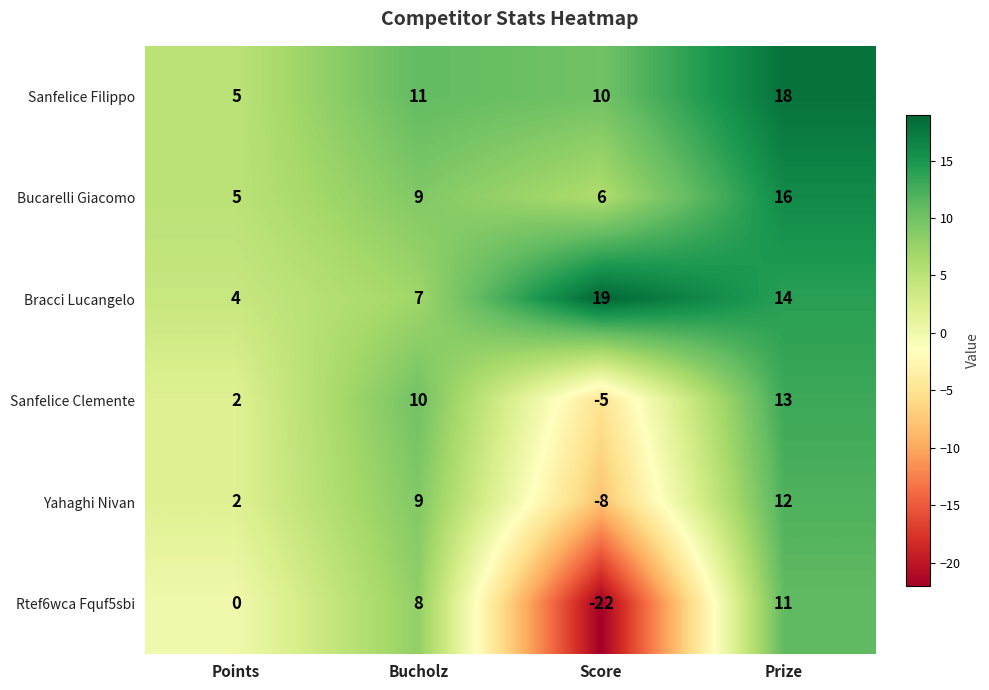

The Sanfelice Clemente series shows -9 at Score. True or false?

False